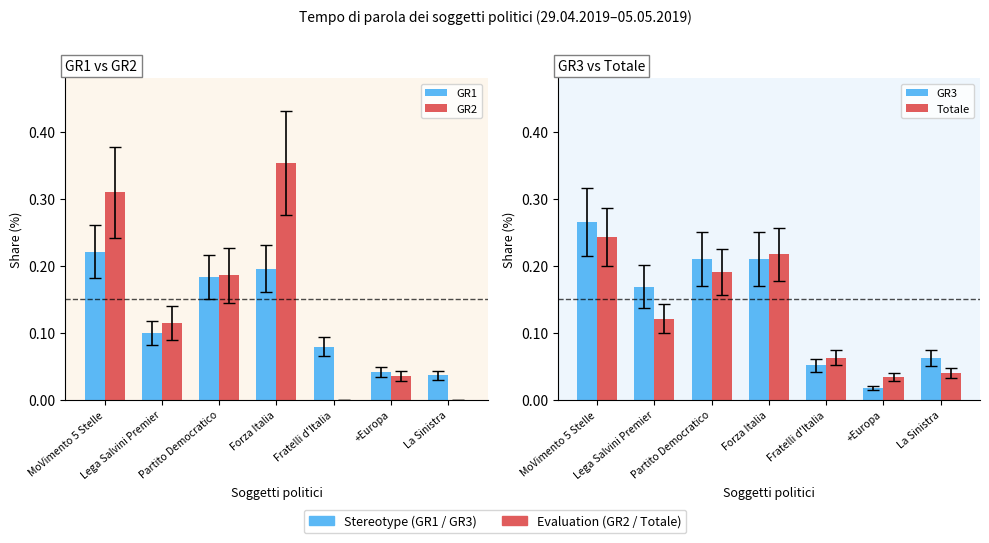

Which series has the widest spread of values?

GR2